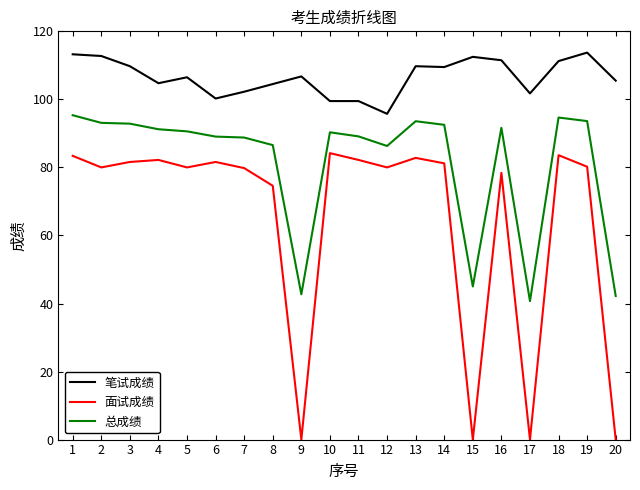

What is the highest value of the 总成绩 series?

95.3